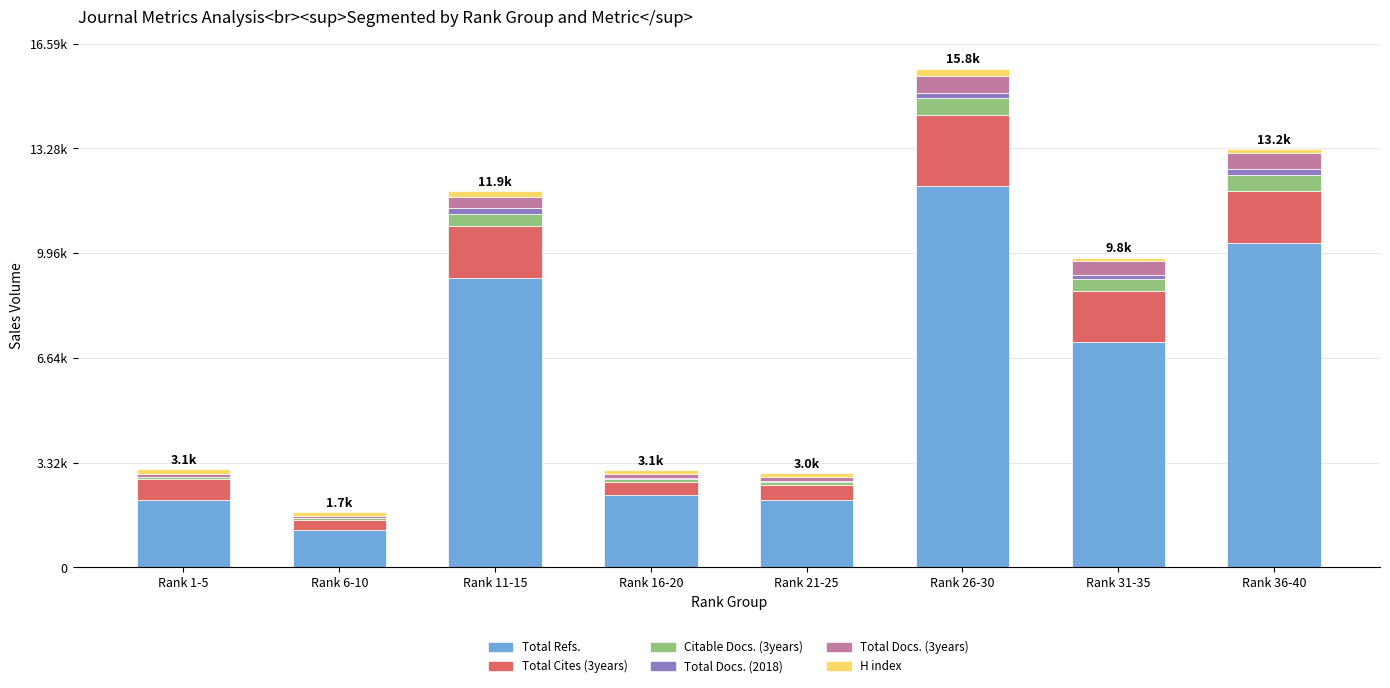

At how many categories does at least one series exceed 6286?

4